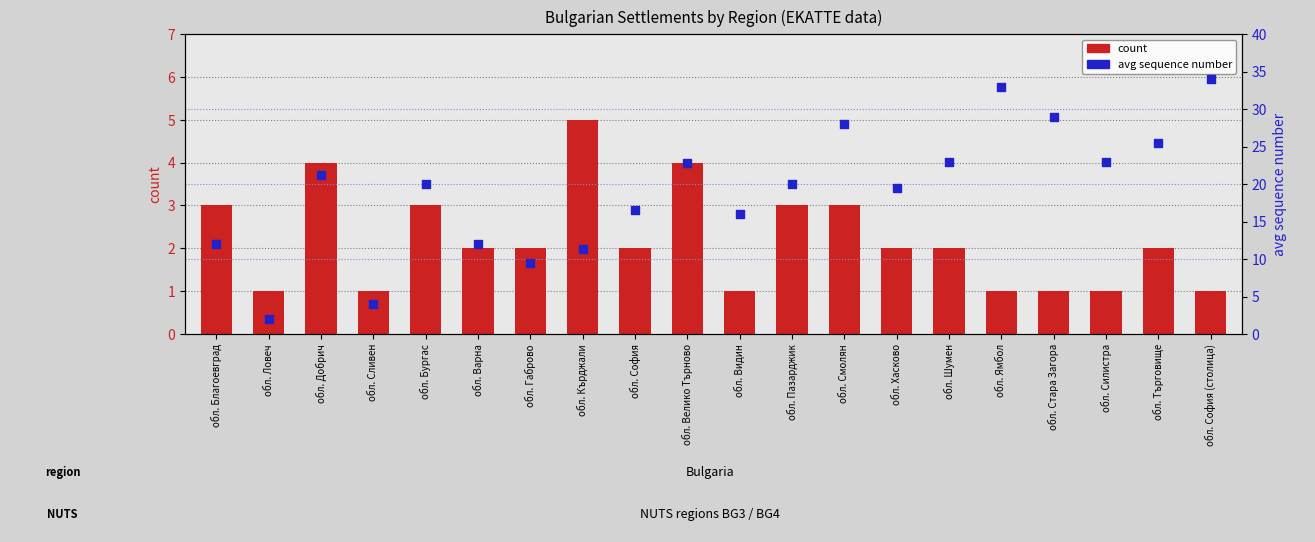

At which category is the sum across all series the highest?

обл. София (столица)